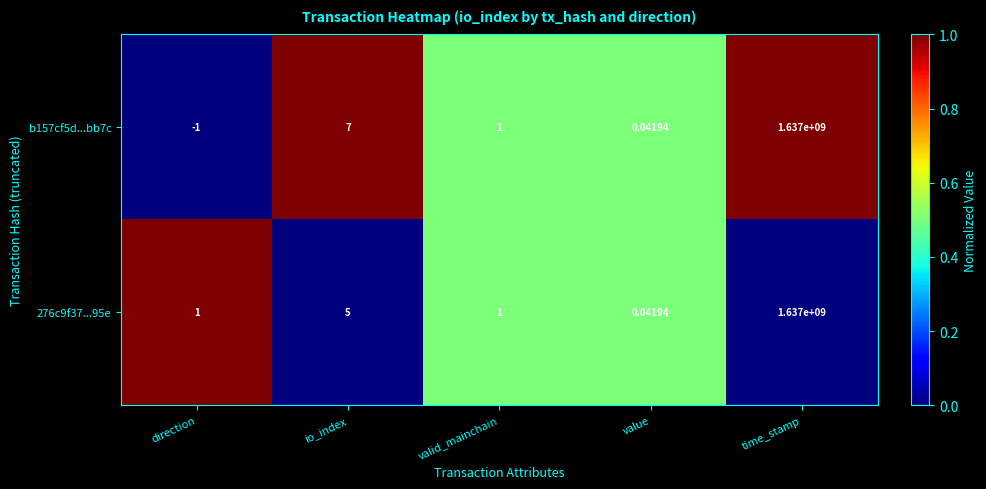

Where does the b157cf5d...bb7c series first go above 1?

io_index